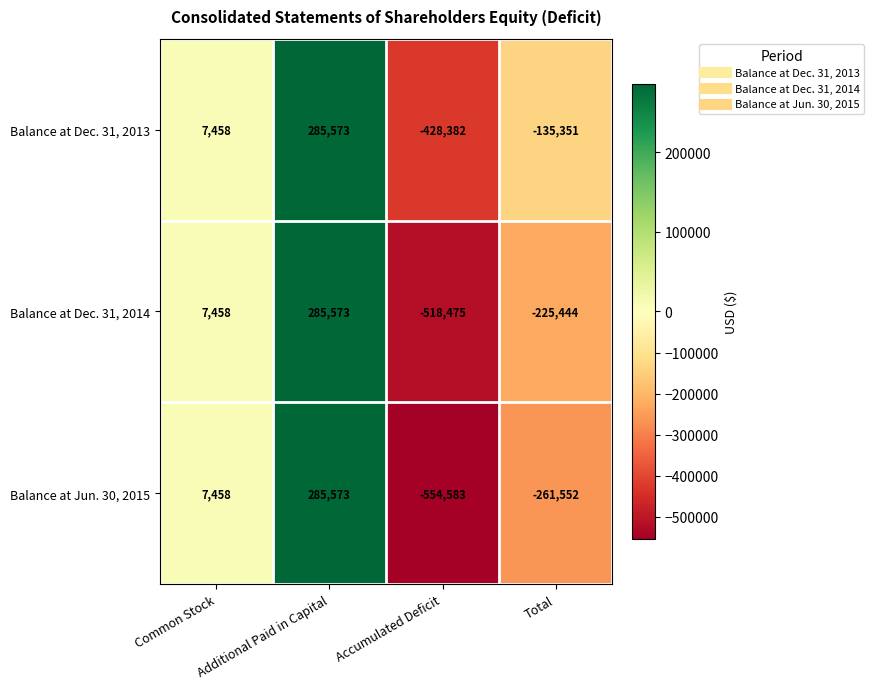

List the series in order of their overall mean, lowest first.

Balance at Jun. 30, 2015, Balance at Dec. 31, 2014, Balance at Dec. 31, 2013